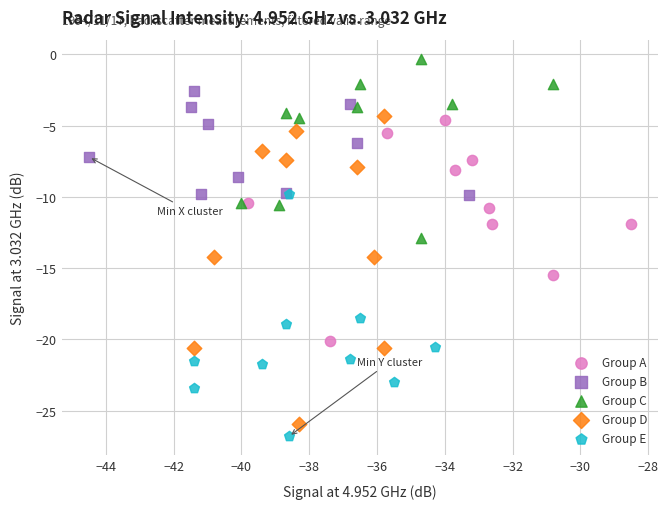

Which series has the largest Y range (max minus min)?

Group D